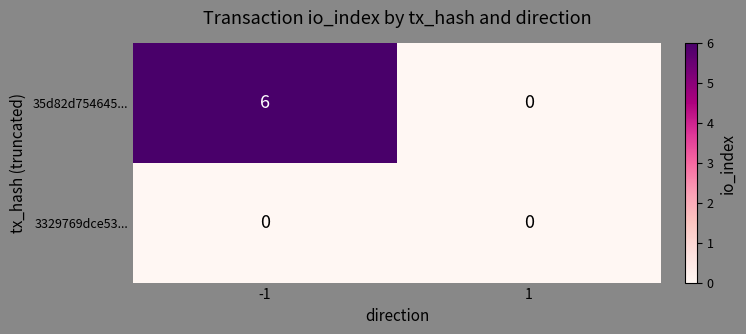

Rank the series by their maximum value, from lowest to highest.

3329769dce53..., 35d82d754645...